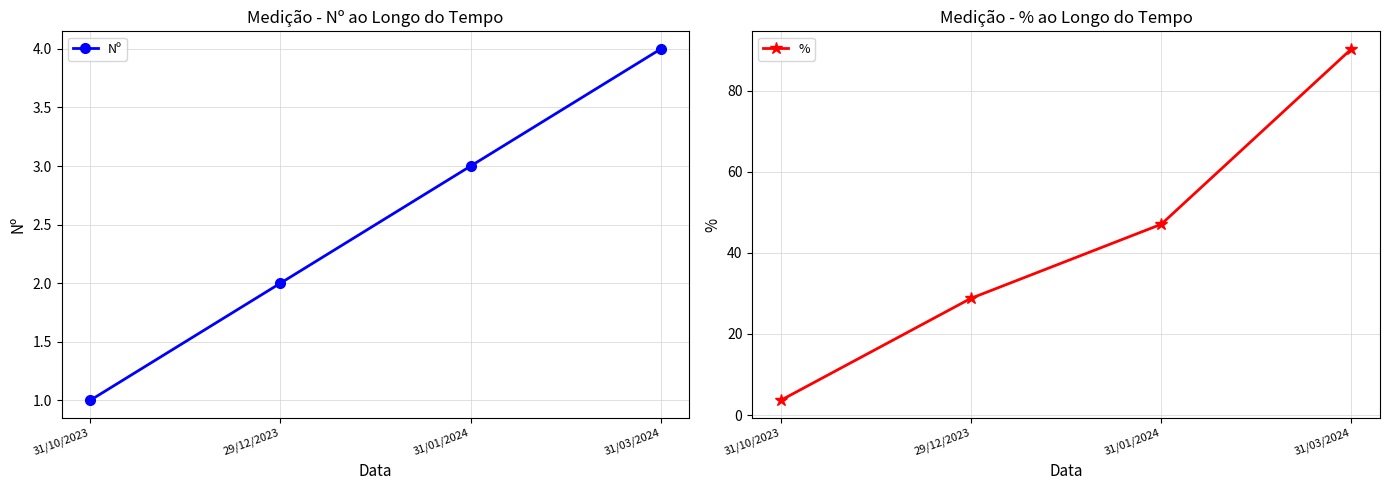

What is the difference between the second highest and minimum values in the % series?

43.4